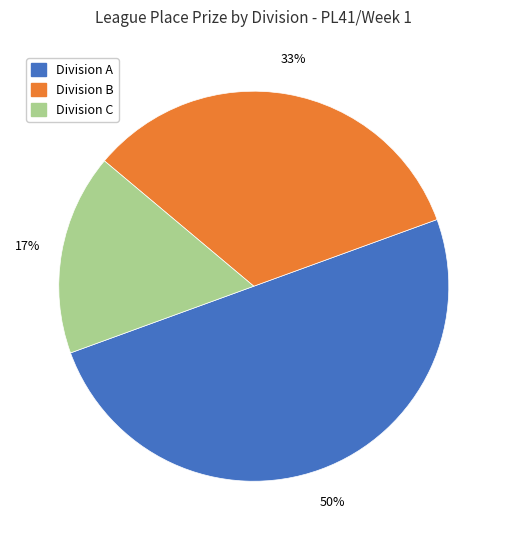

Which slice is the largest?

Division A